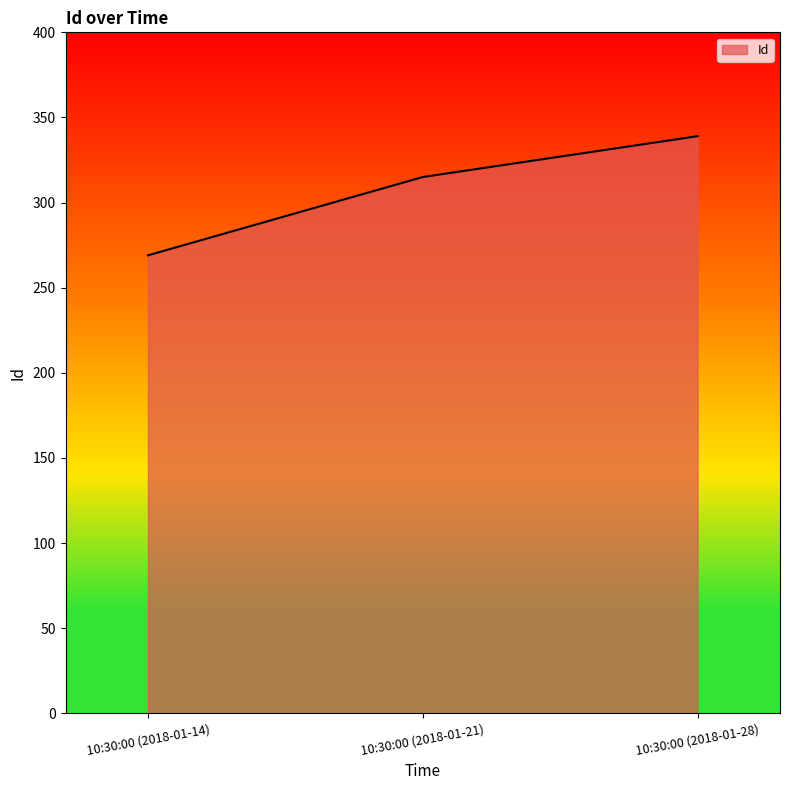

True or false: the data shows 120 at 10:30:00 (2018-01-21).

False